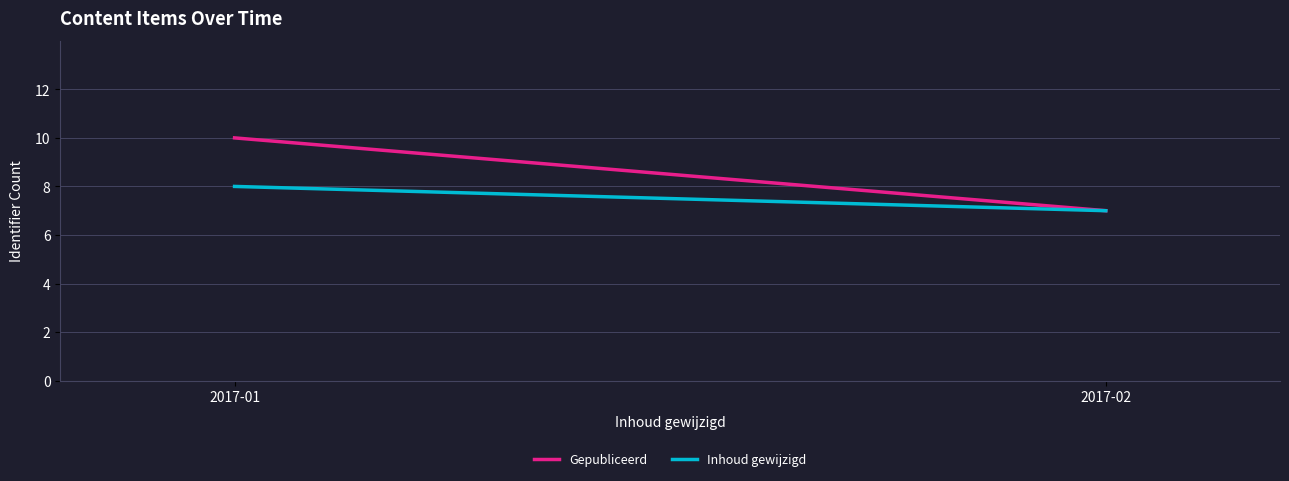

What is the value of the Inhoud gewijzigd point at the 1st from the left?

8